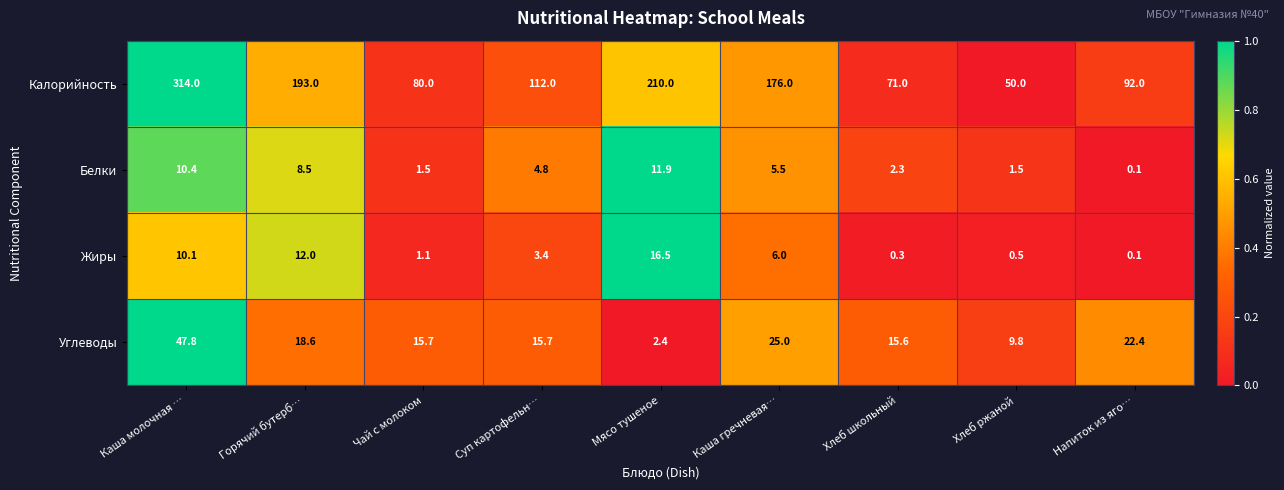

Rank the series at Горячий бутерб… from lowest to highest value.

Белки, Жиры, Углеводы, Калорийность